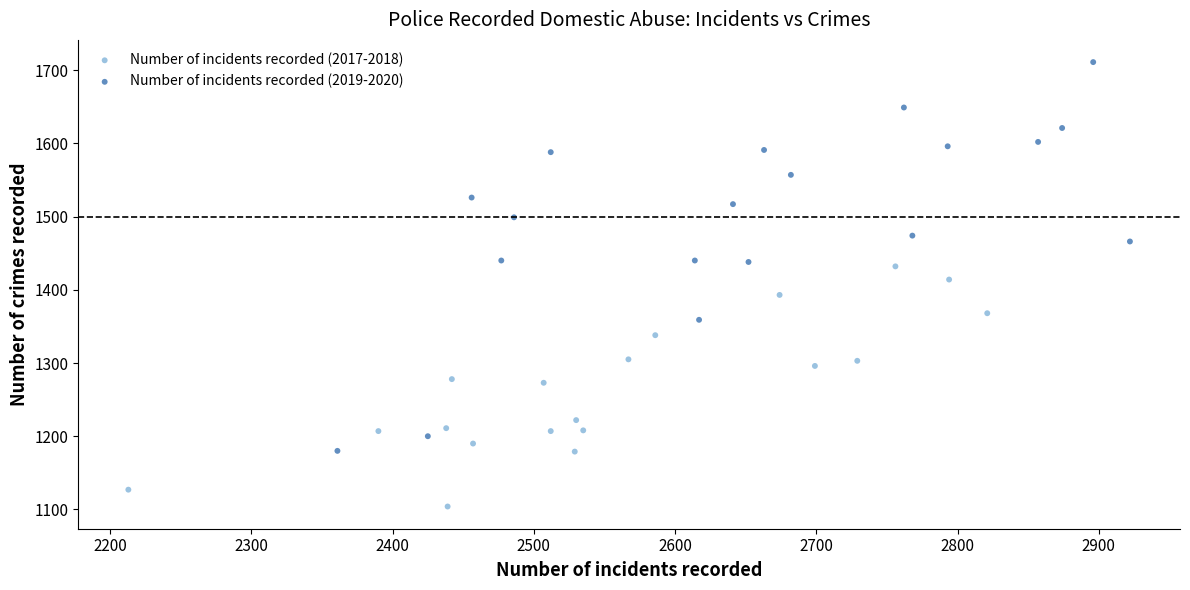

Which series has the widest spread of Y values?

Number of incidents recorded (2019-2020)